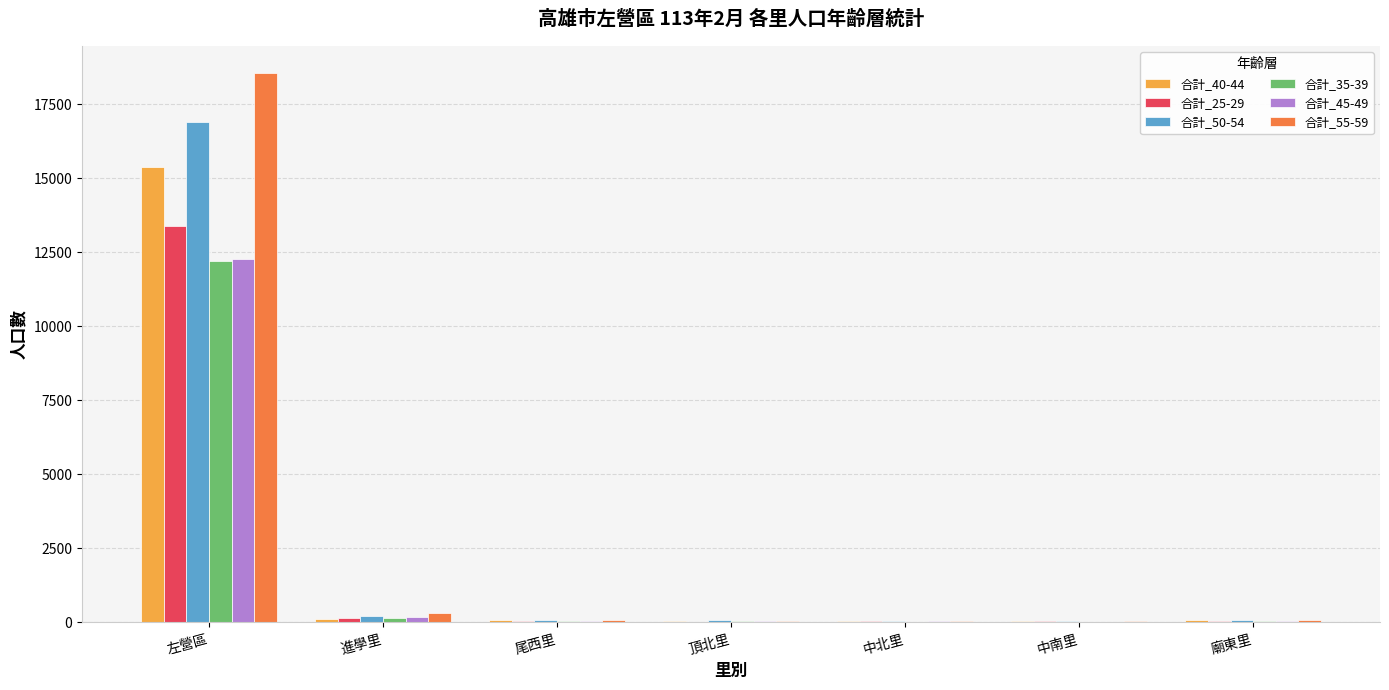

Are the bars grouped side by side (vs. stacked)?

Yes